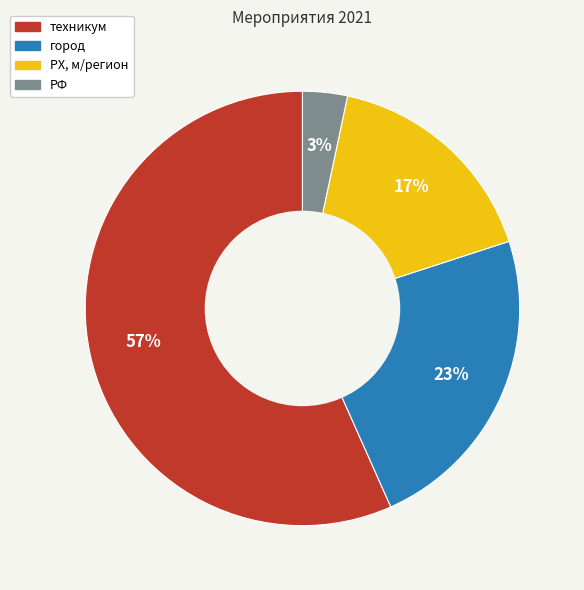

Count the number of slices in the pie.

4